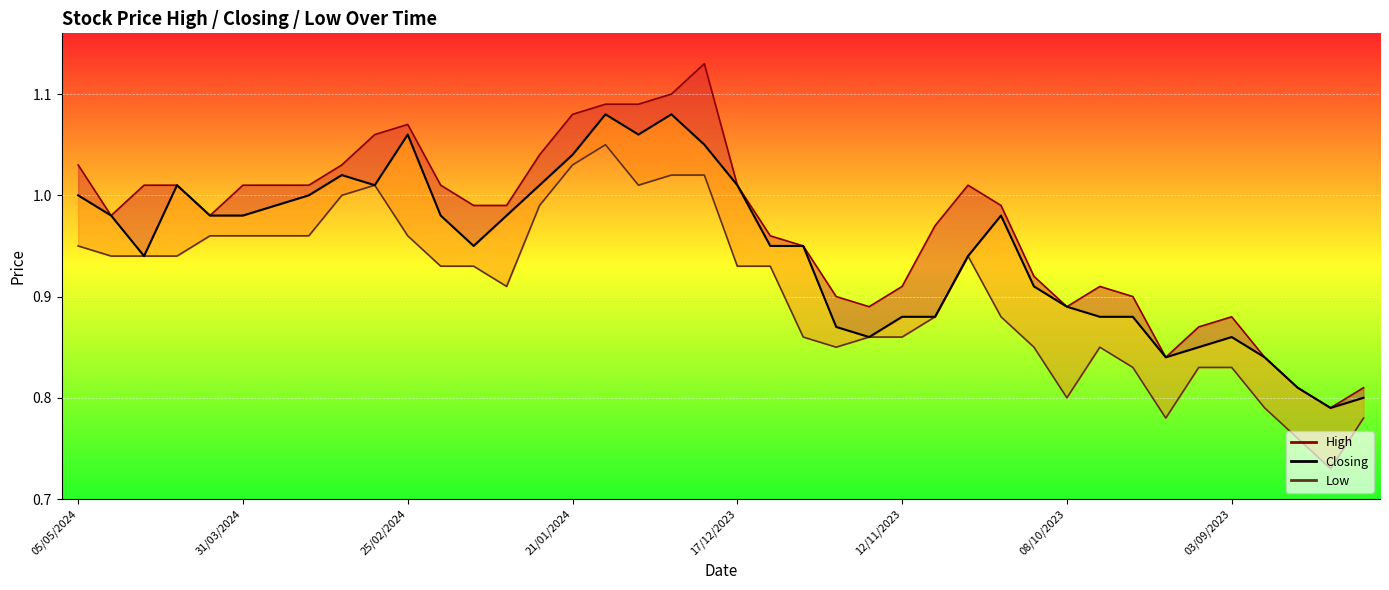

How many points are lower than both their immediate neighbors (excluding endpoints)?

7